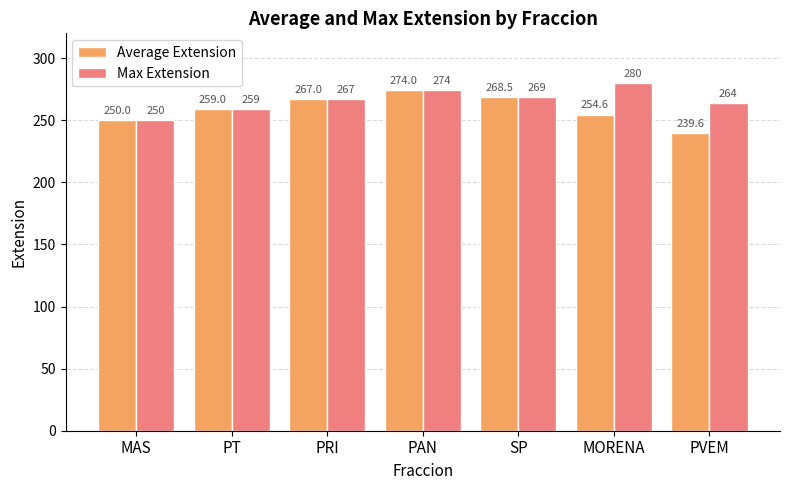

What is the greatest value displayed?

280.0